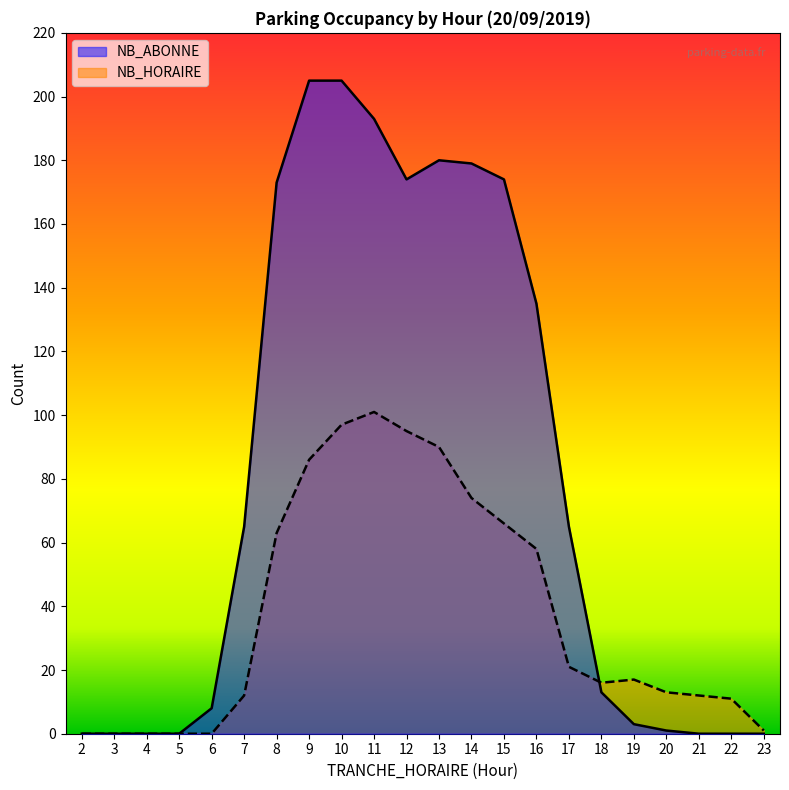

At which label is NB_HORAIRE closest to 50?

16